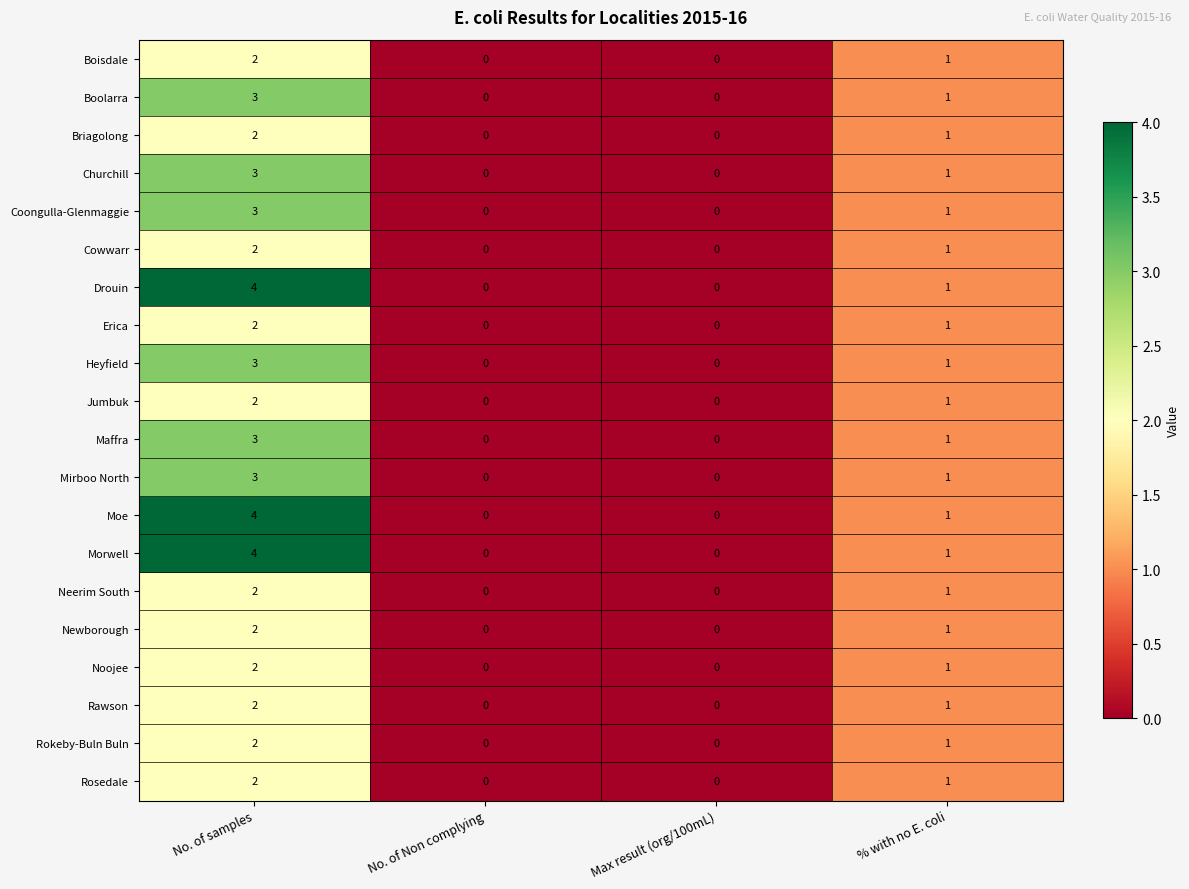

What is the sum of the Boisdale values at No. of samples and % with no E. coli?

3